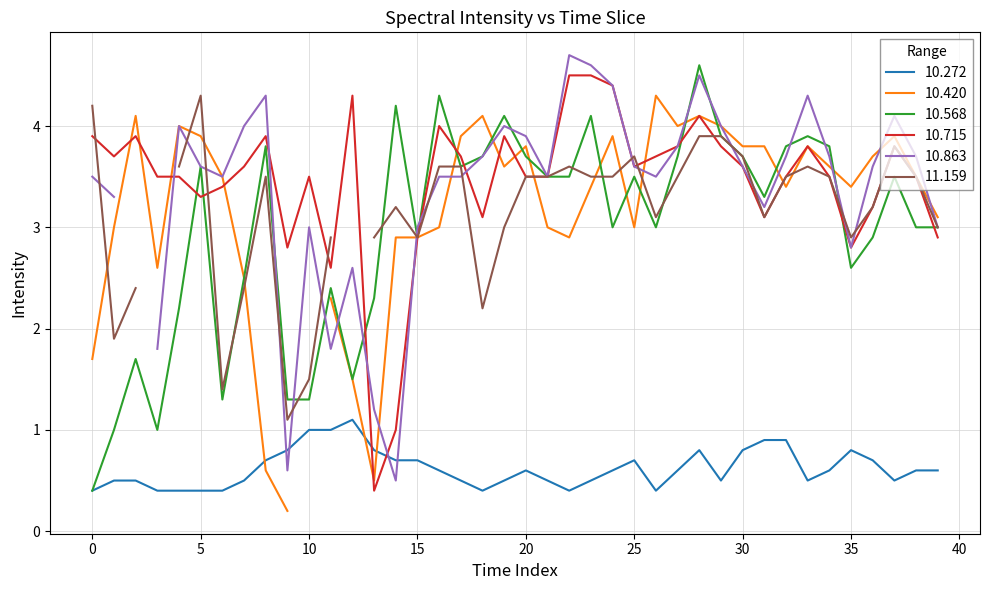

Does the chart display data point markers on the line(s)?

No